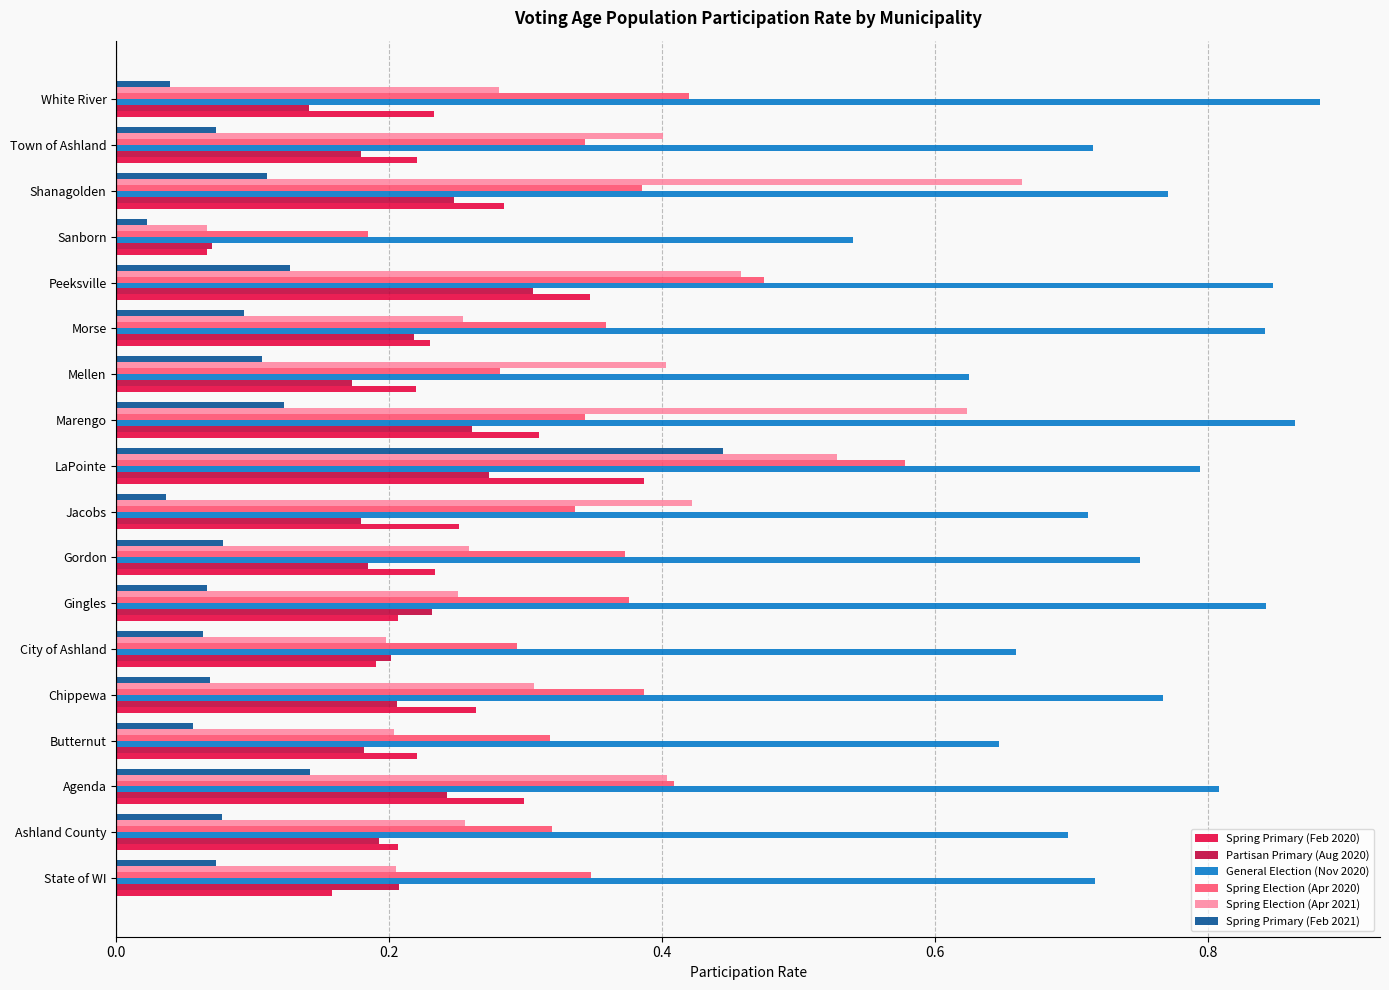

At which category is the sum across all series the highest?

LaPointe